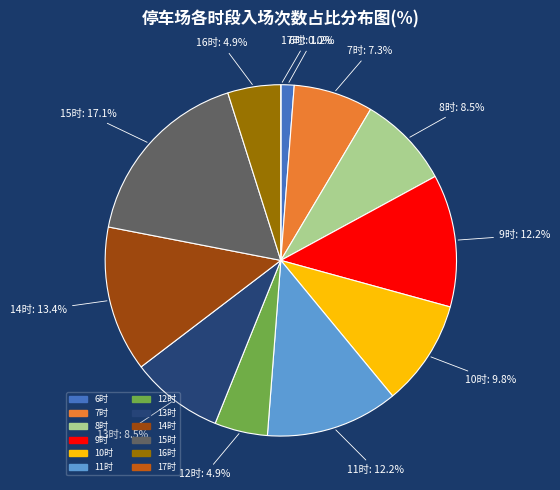

What is the change in value from 10 to 13?

-1